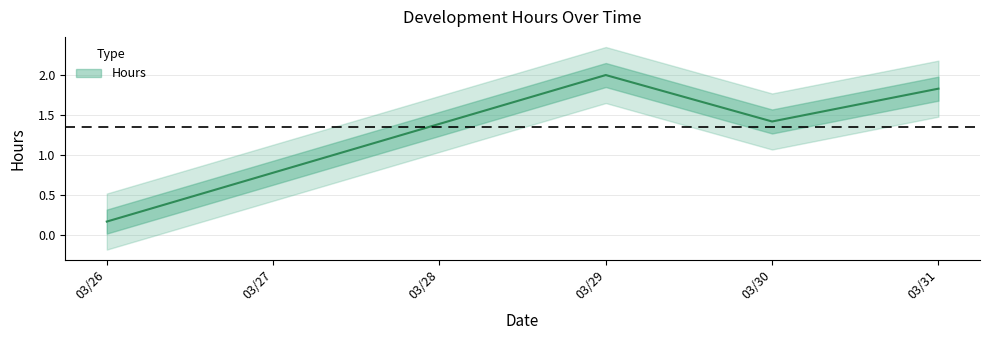

What position from the left is 03/26/2024?

1